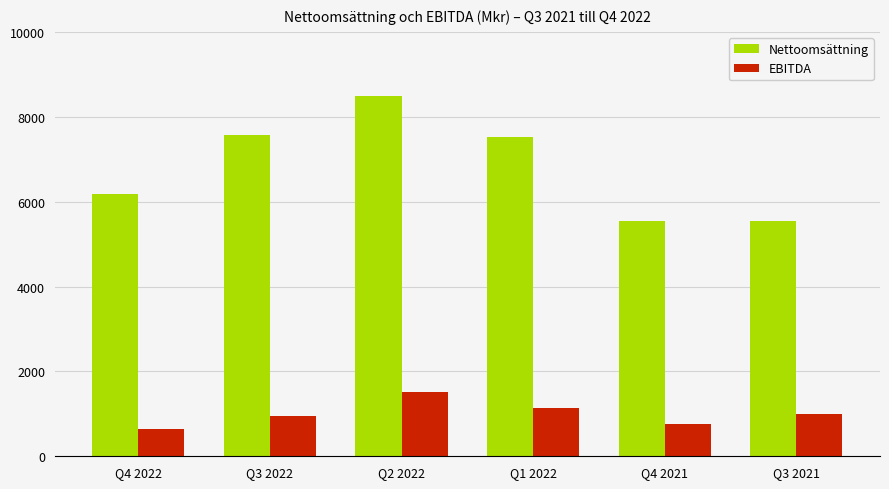

What is the value of the Nettoomsättning bar at the 2nd from the left?

7576